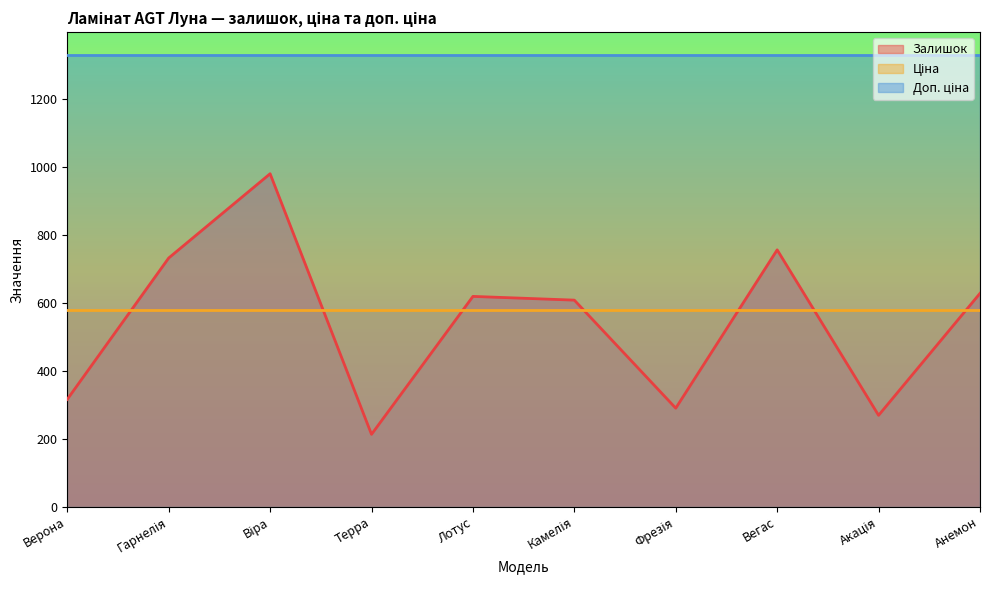

What is the approximate value of Доп. ціна at Верона?

1330.3